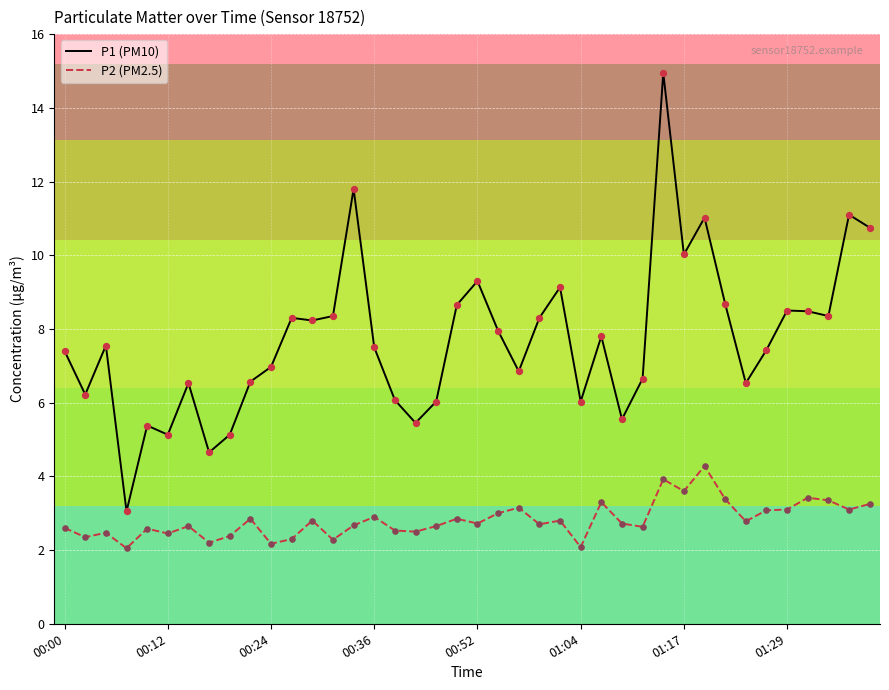

What are all the series names shown in the legend?

P1 (PM10), P2 (PM2.5)